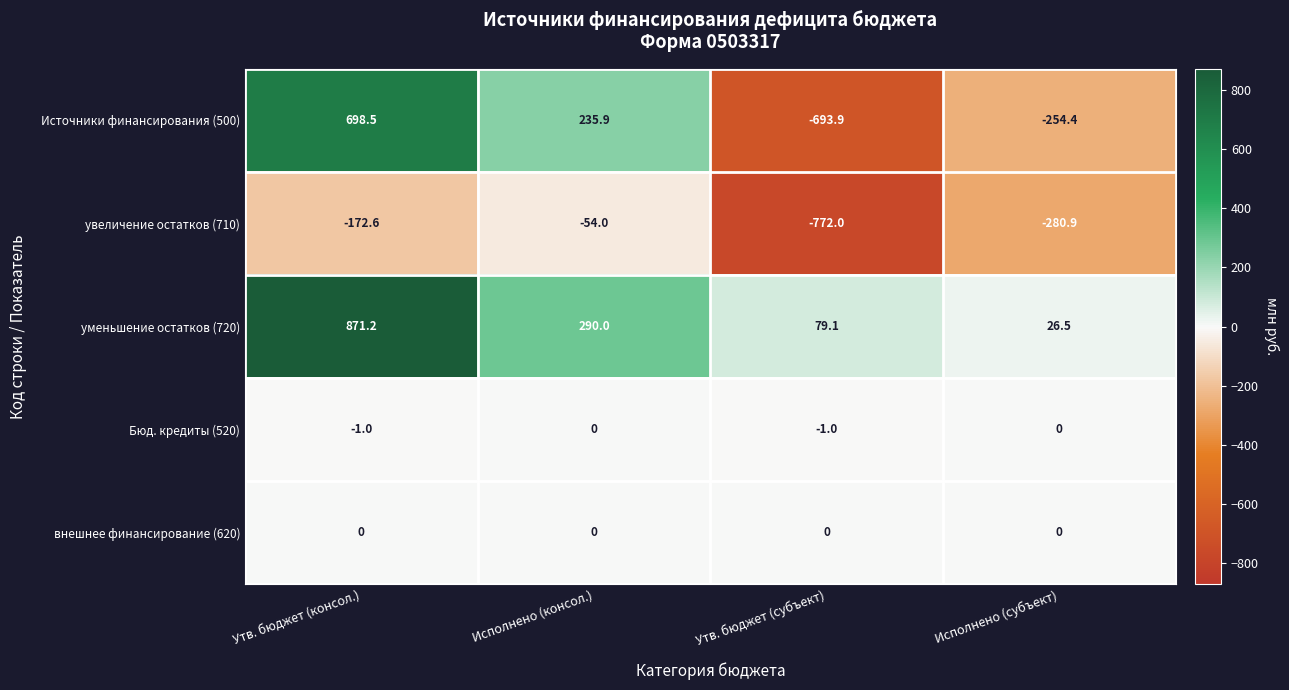

What is the maximum value shown in the chart?

871.2